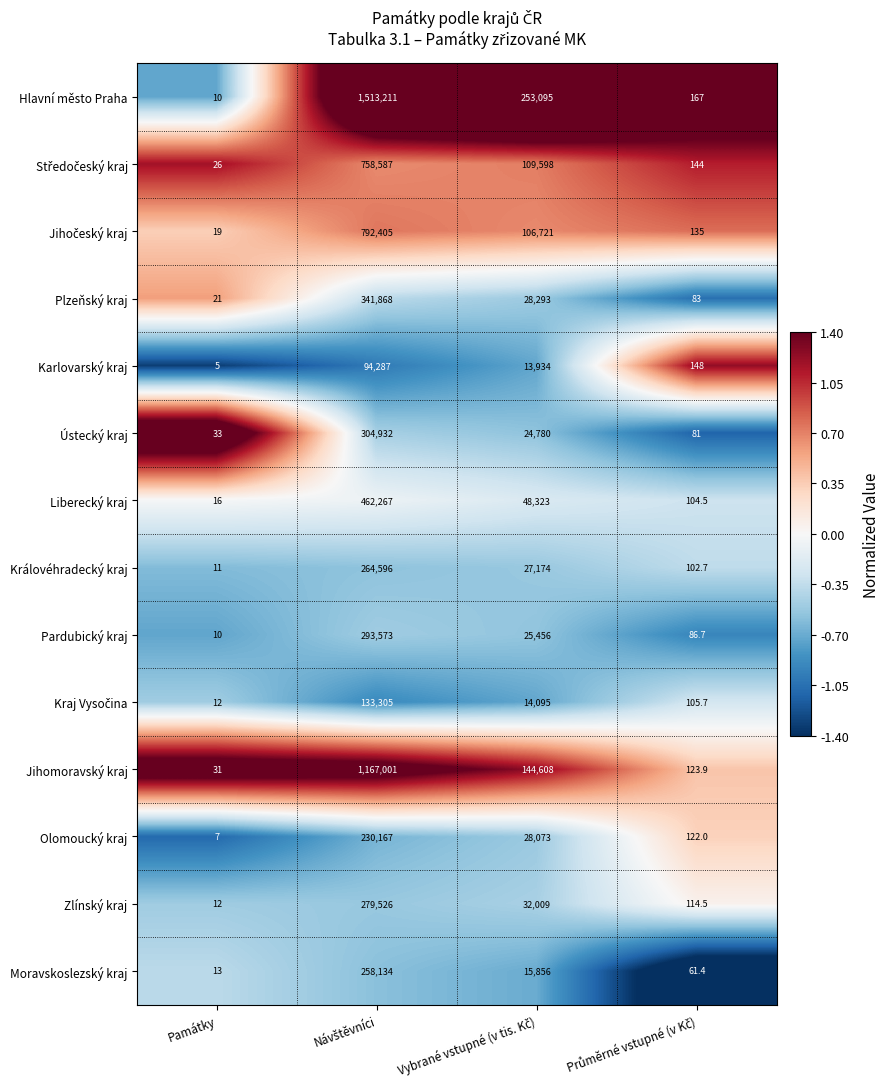

Count the number of data series in this chart.

14